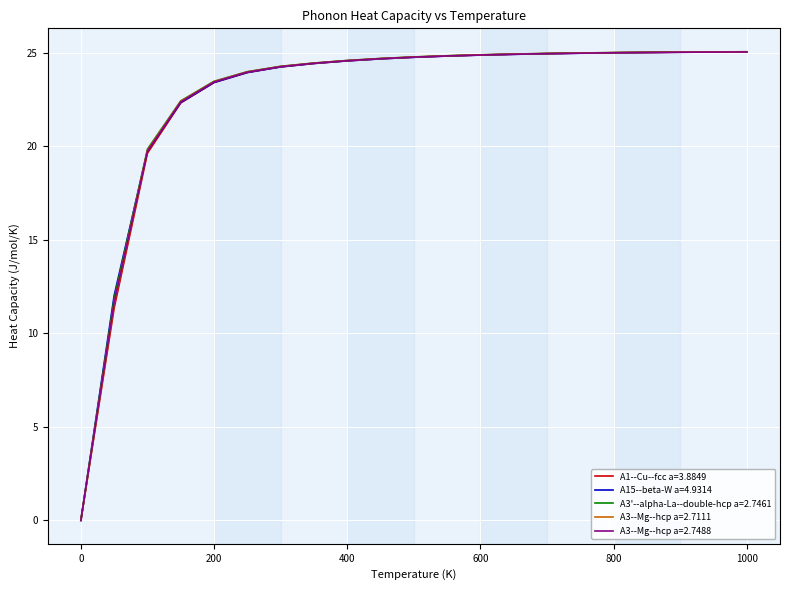

What is the greatest value displayed?

25.0